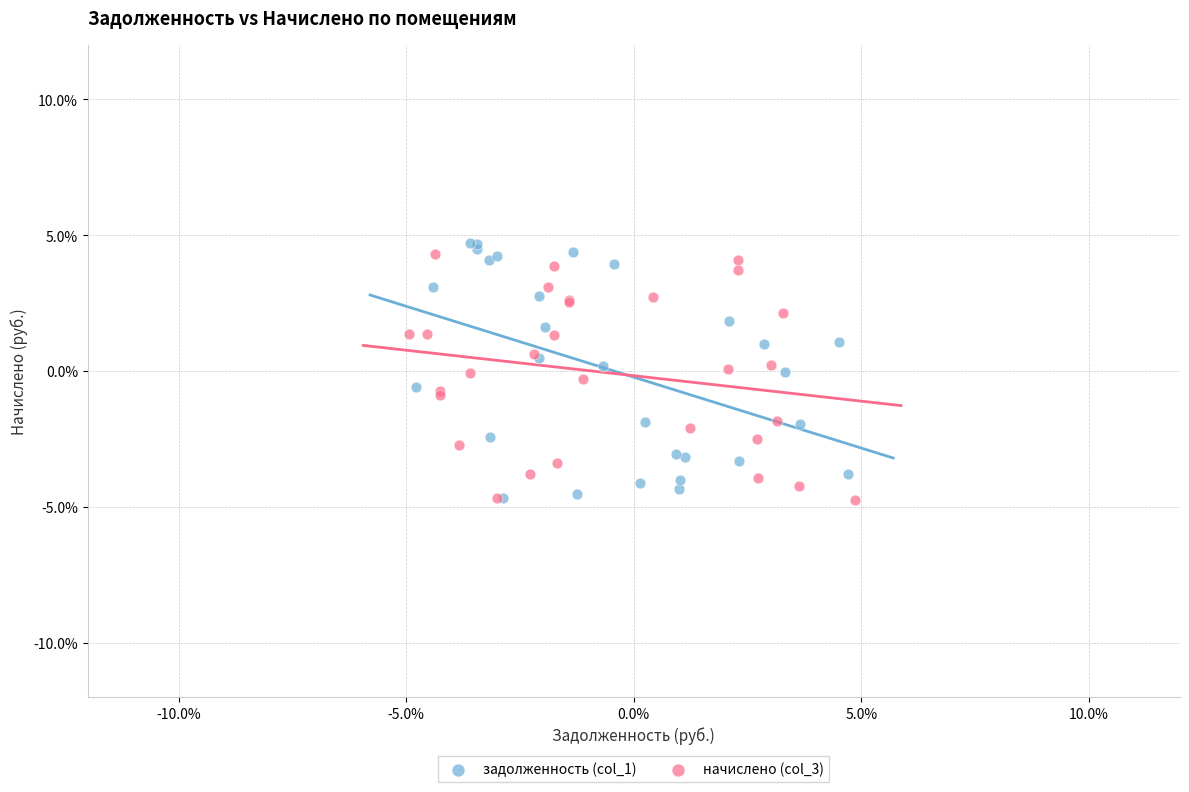

Which series has the widest spread of Y values?

задолженность (col_1)